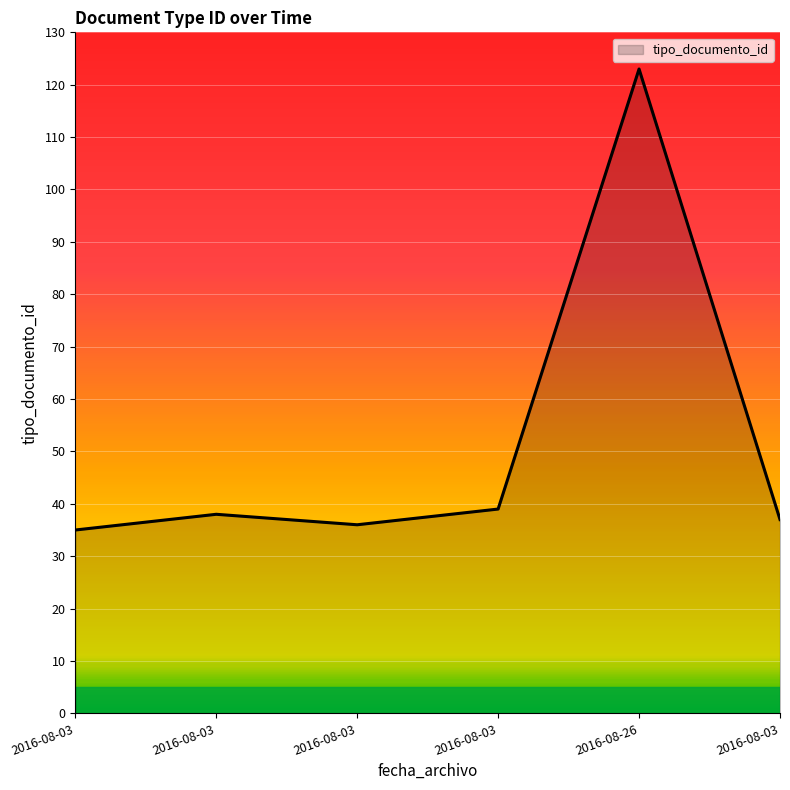

What is the change in value from 2016-08-03 to 2016-08-03?

+3